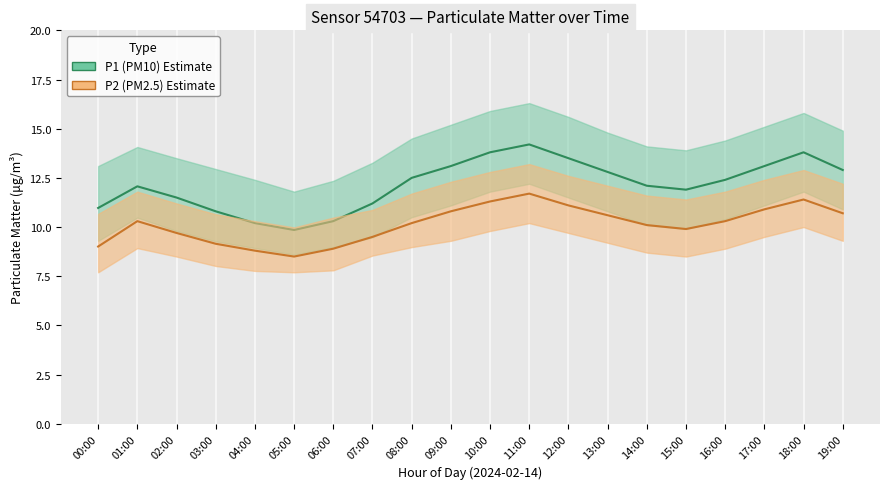

In P1_lower, how many points are lower than both neighbors (excluding endpoints)?

2